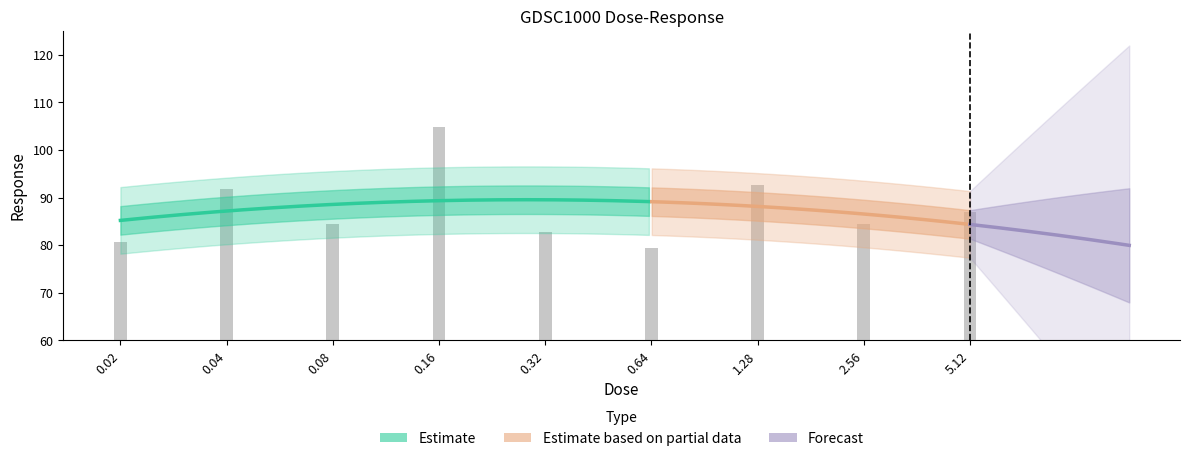

The value at 0.16 is 163.5. True or false?

False